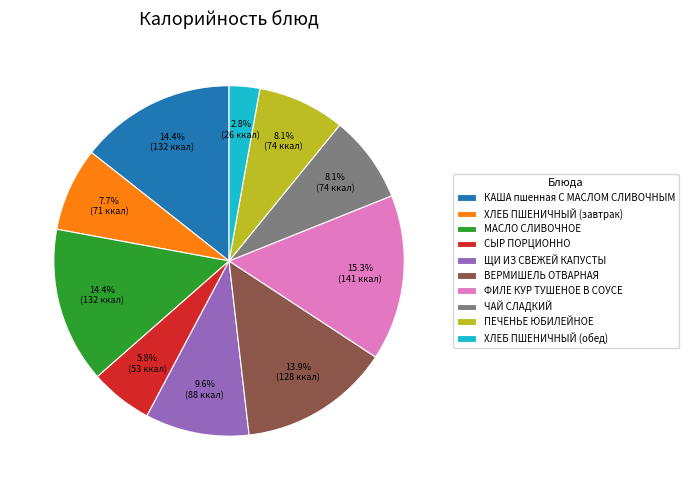

How many slices are in this pie chart?

10